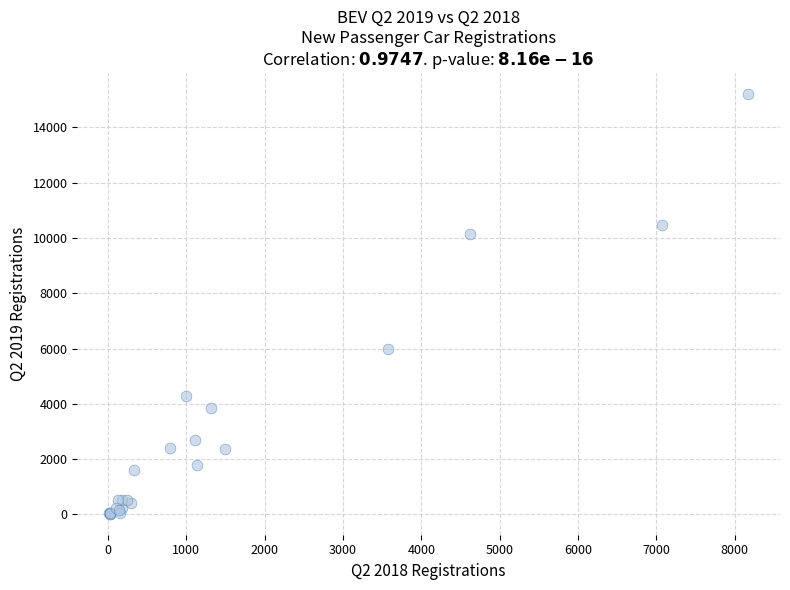

What Y value in the scatter plot is closest to 7618?

5978